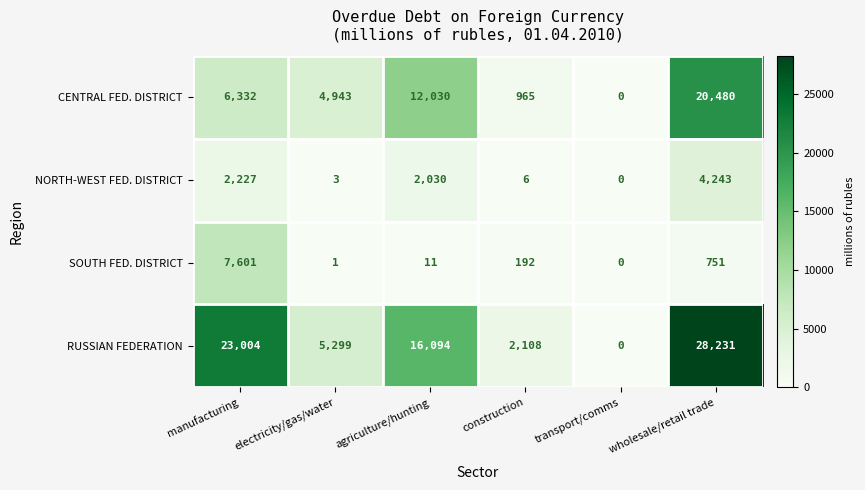

Which category has the highest value in the SOUTH FED. DISTRICT series?

manufacturing